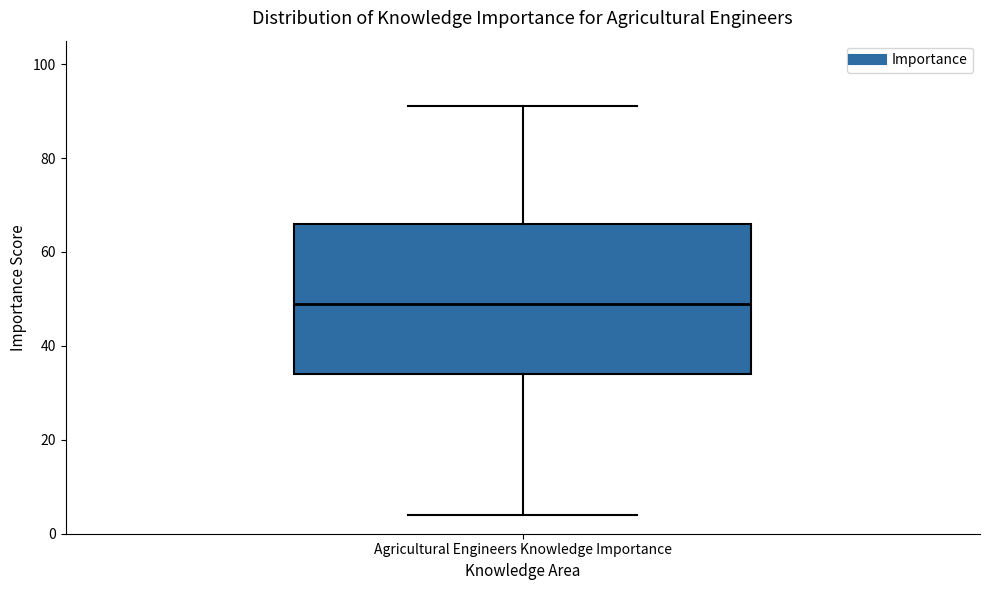

Transcribe this box plot: give where the median line is, the range the box spans, and where the two whiskers end, as read against the y-axis. The values are not printed on the chart, so give them approximately, as read against the axis.

median 50, box 34 to 66, whiskers 4 to 92